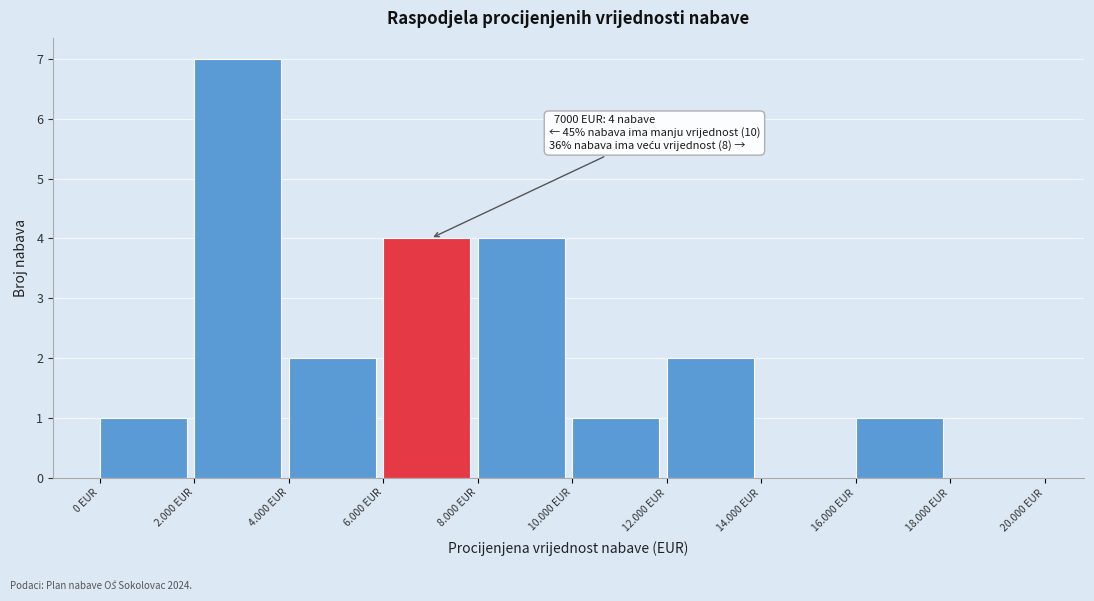

Reading left to right, what are all the values shown in this chart?

0 EUR=1	2.000 EUR=7	4.000 EUR=2	6.000 EUR=4	8.000 EUR=4	10.000 EUR=1	12.000 EUR=2	14.000 EUR=0	16.000 EUR=1	18.000 EUR=0